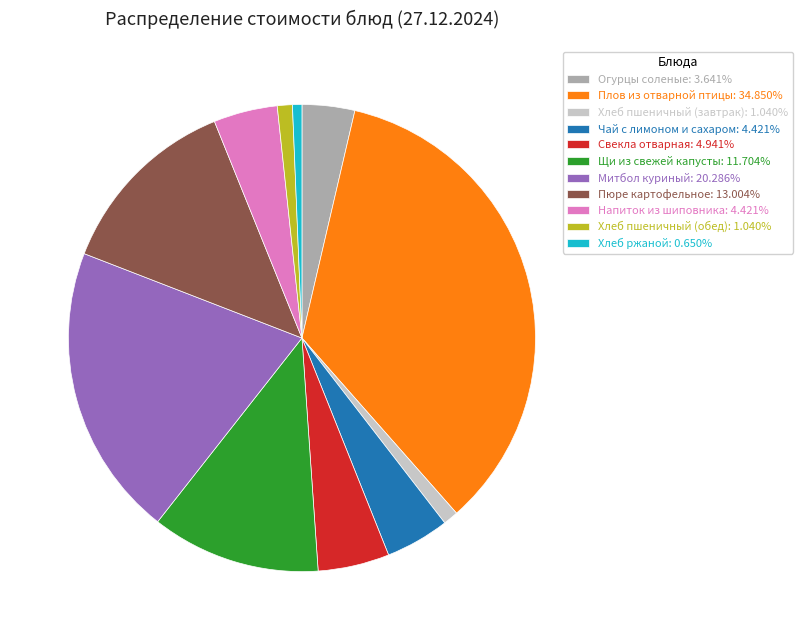

Does Хлеб ржаной represent more than half of the total?

No